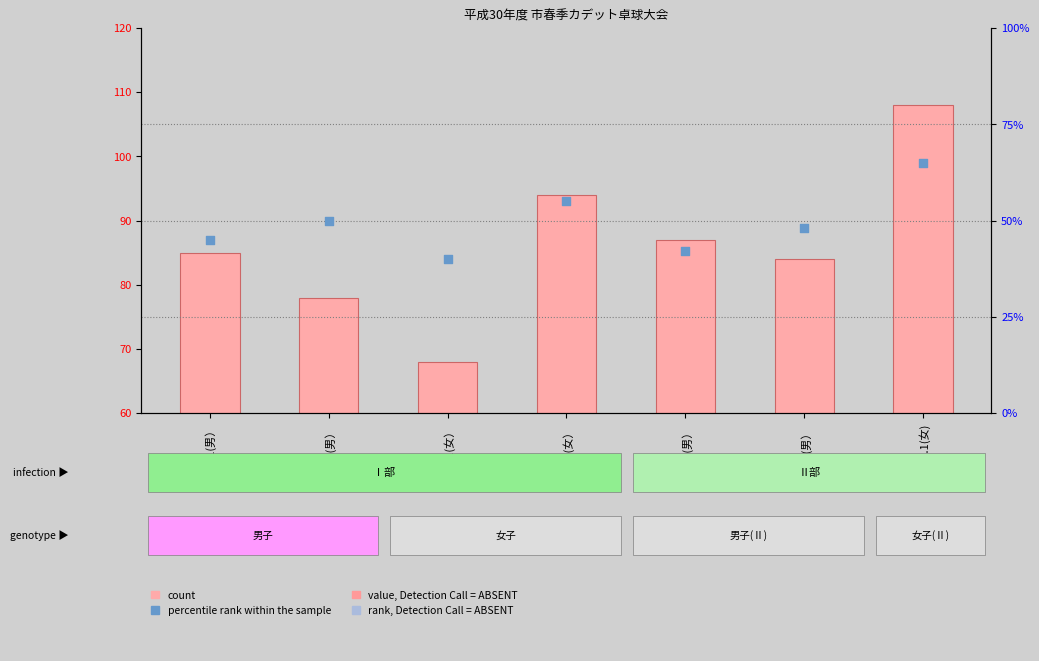

At which category is the sum across all series the highest?

Ｇ中2.1(女)